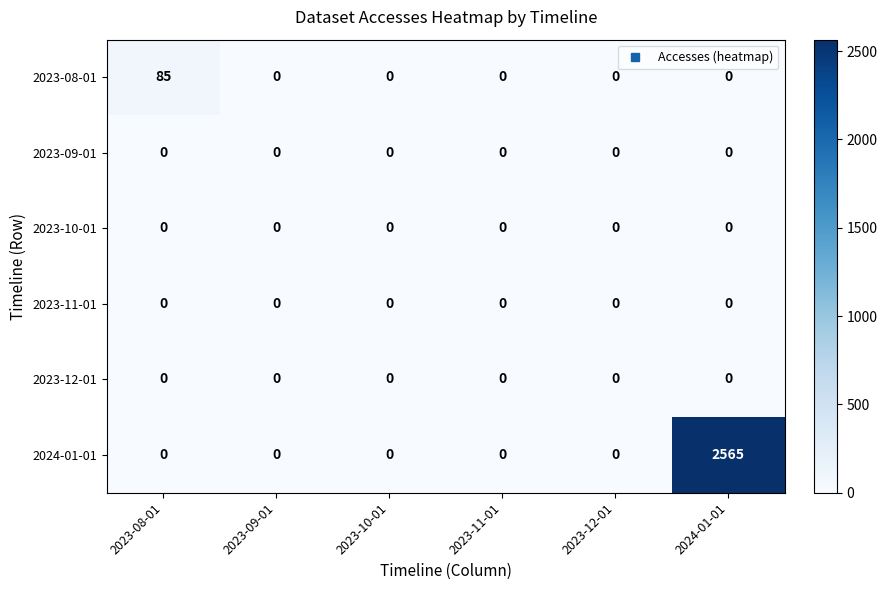

Which series has the largest total across all categories?

2024-01-01